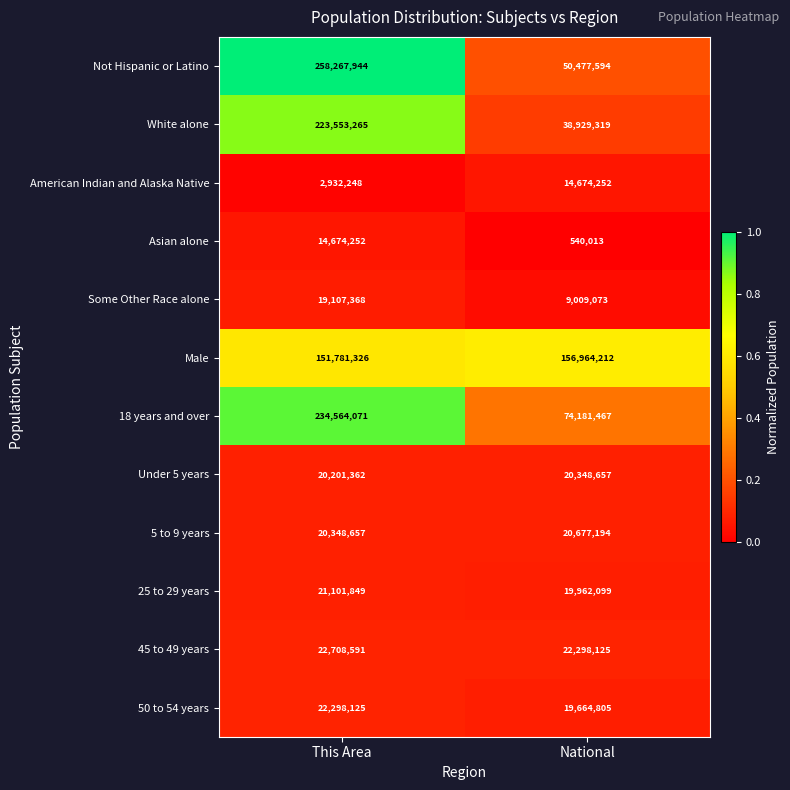

Read the Not Hispanic or Latino value at National.

50477594